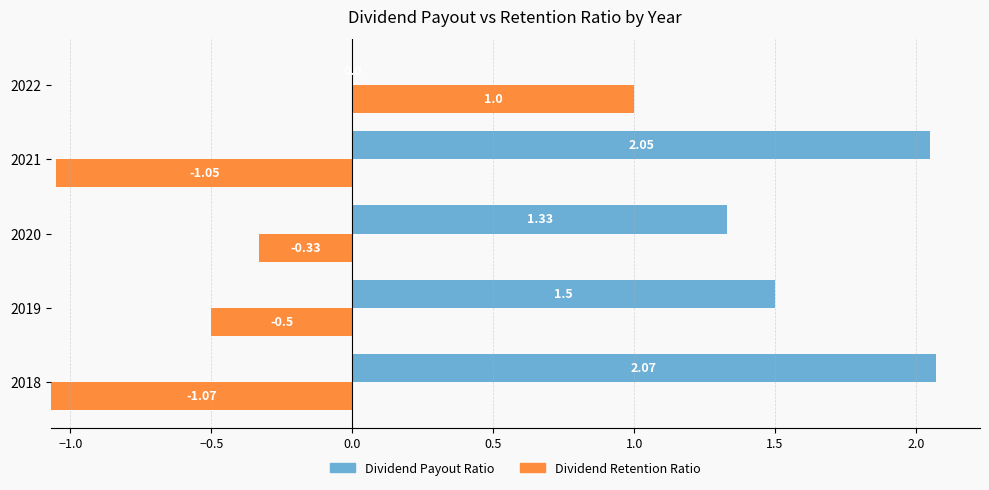

Which series changed the most between 2018 and 2022?

Dividend Payout Ratio